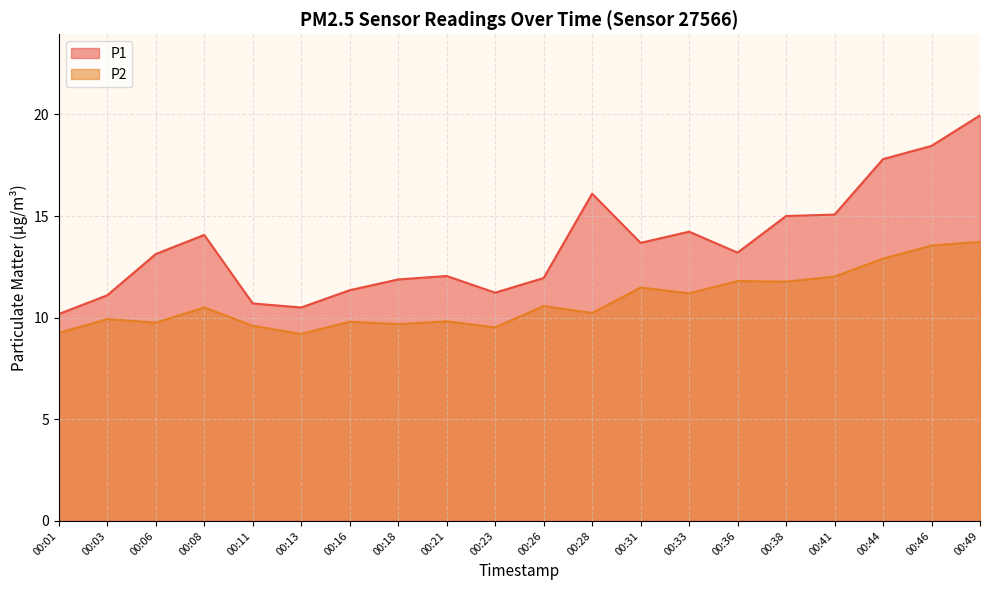

What is the total value across all series at 00:08?

24.6